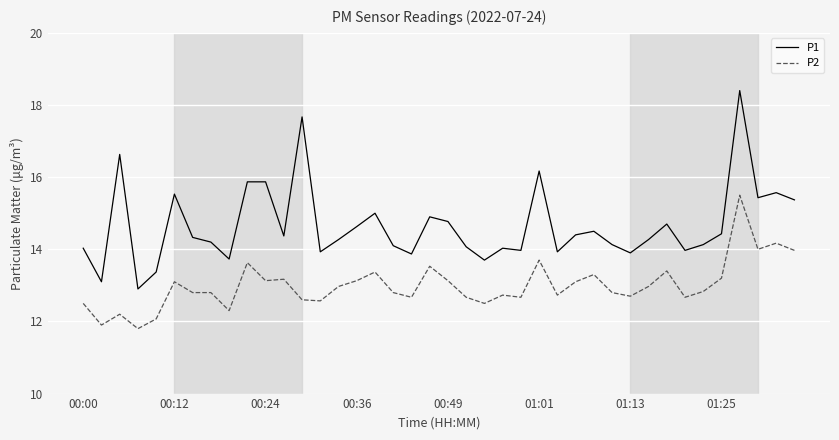

What is the smallest value displayed?

11.8